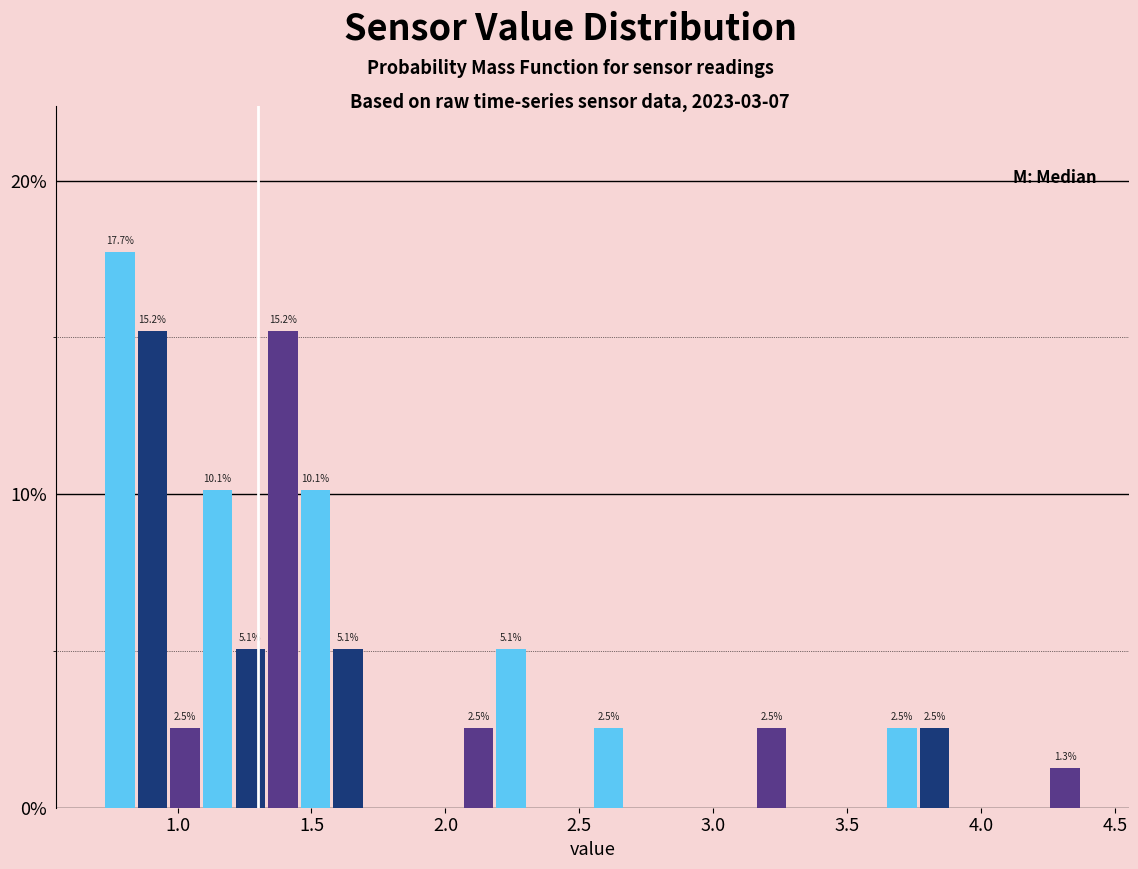

Around what value on the x-axis is the tallest bar? Give the approximate position of its centre, as read against the axis.

0.80